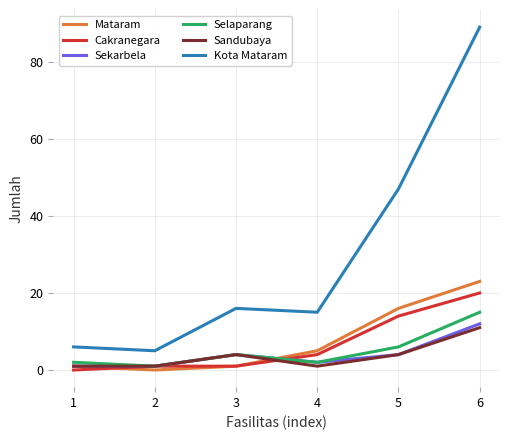

How many lines are shown in the chart?

6